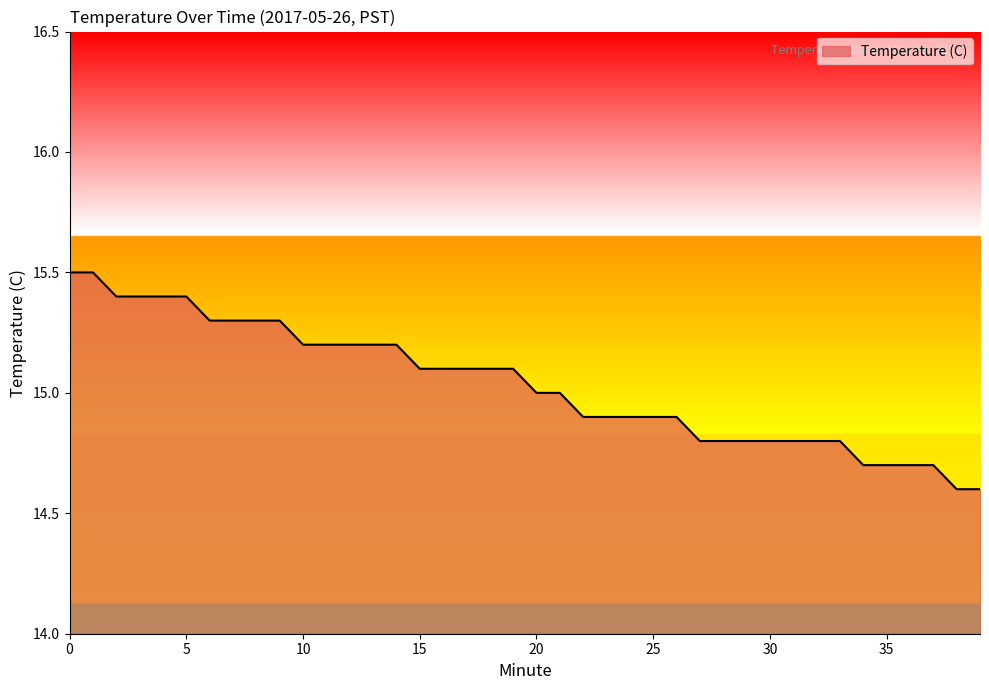

What is the minimum value shown in the chart?

14.6